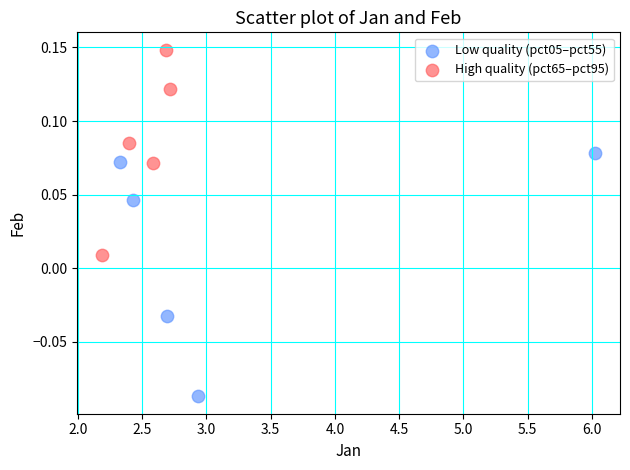

Which series reaches the minimum Y coordinate?

Low quality (pct05–pct55)